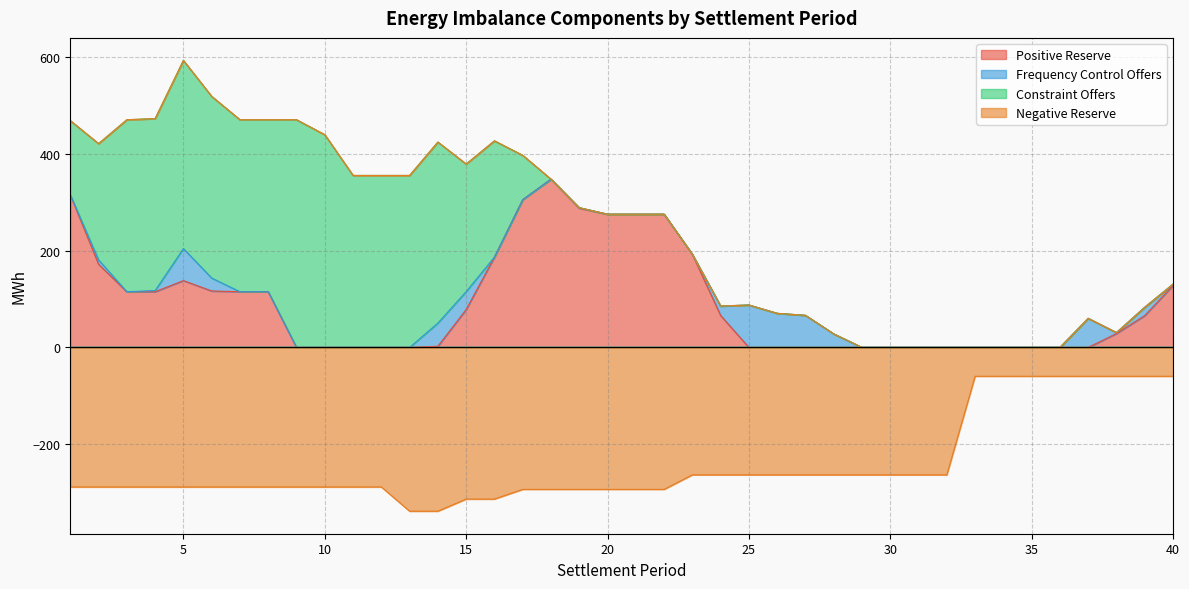

List the labels in order of Negative Reserve value, largest first.

33, 34, 35, 36, 37, 38, 39, 40, 23, 24, 25, 26, 27, 28, 29, 30, 31, 32, 1, 2, 3, 4, 5, 6, 7, 8, 9, 10, 11, 12, 17, 18, 19, 20, 21, 22, 15, 16, 13, 14